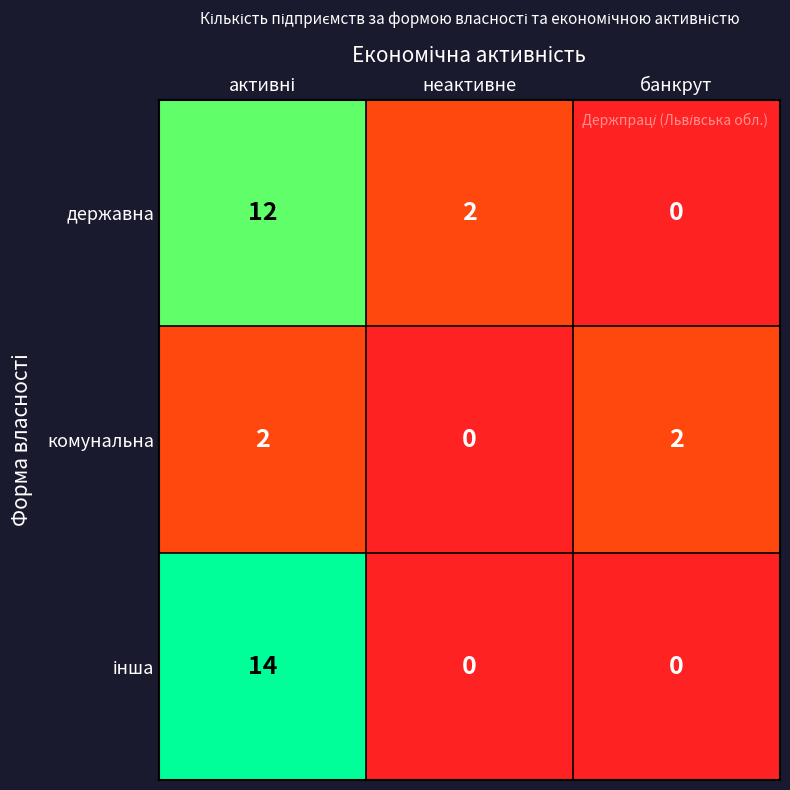

Count the комунальна values in the range 0 to 2.

3